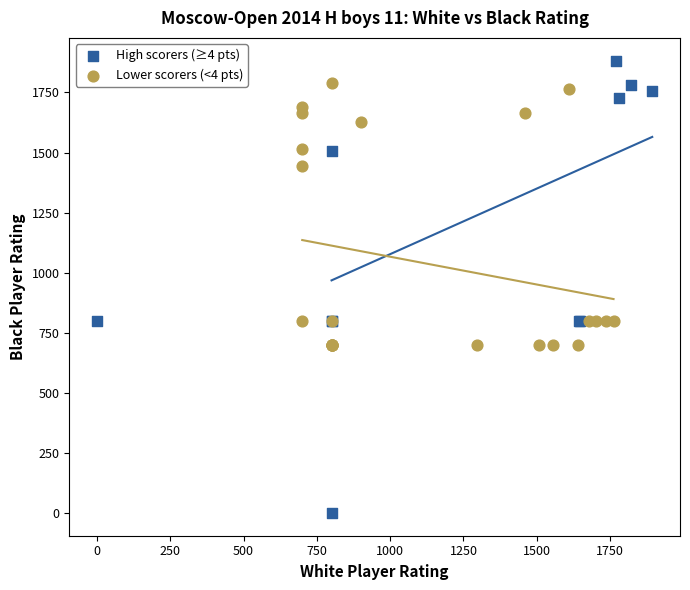

Which series reaches the minimum Y coordinate?

High scorers (≥4 pts)